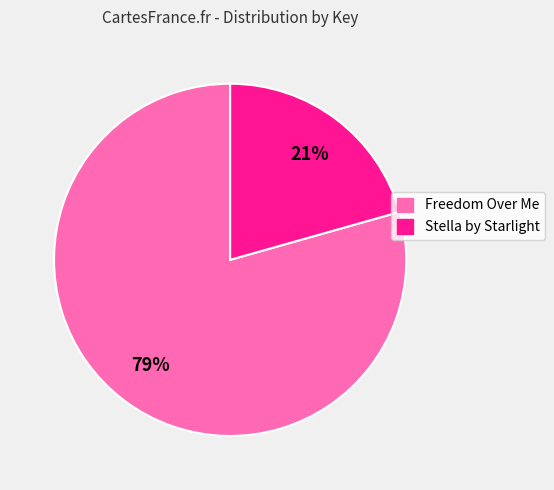

Combined, do Stella by Starlight and Freedom Over Me account for over 50%?

Yes